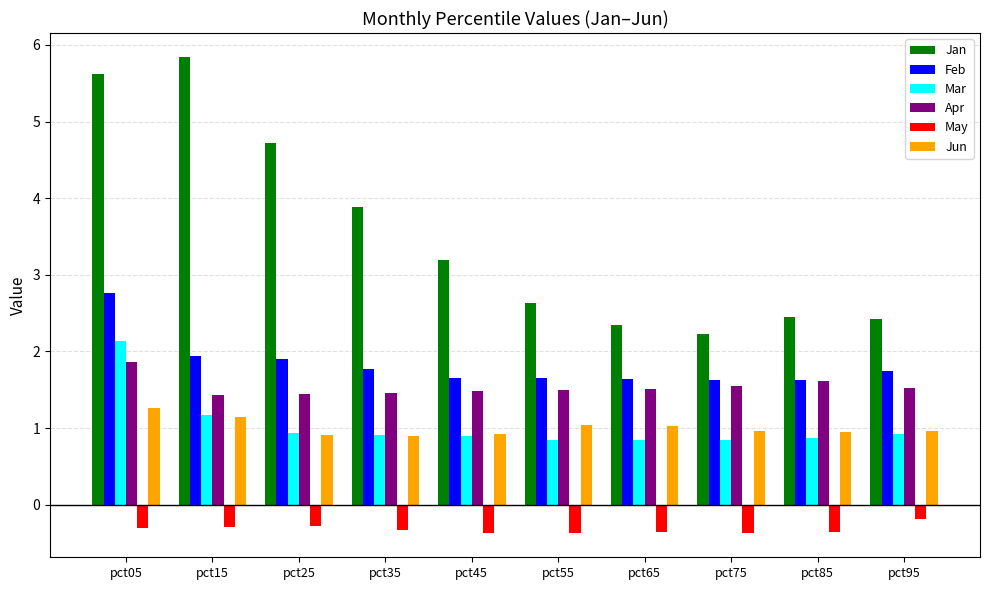

What is the minimum value shown in the chart?

-0.4